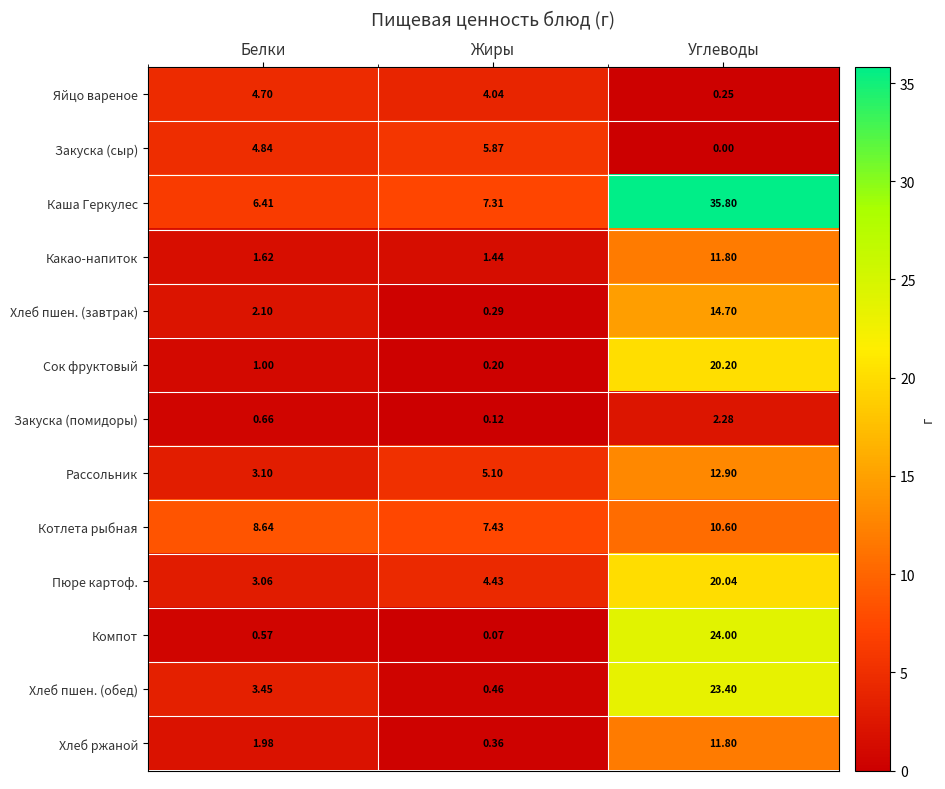

Rank the series at Белки from lowest to highest value.

Компот, Закуска (помидоры), Сок фруктовый, Какао-напиток, Хлеб ржаной, Хлеб пшен. (завтрак), Пюре картоф., Рассольник, Хлеб пшен. (обед), Яйцо вареное, Закуска (сыр), Каша Геркулес, Котлета рыбная